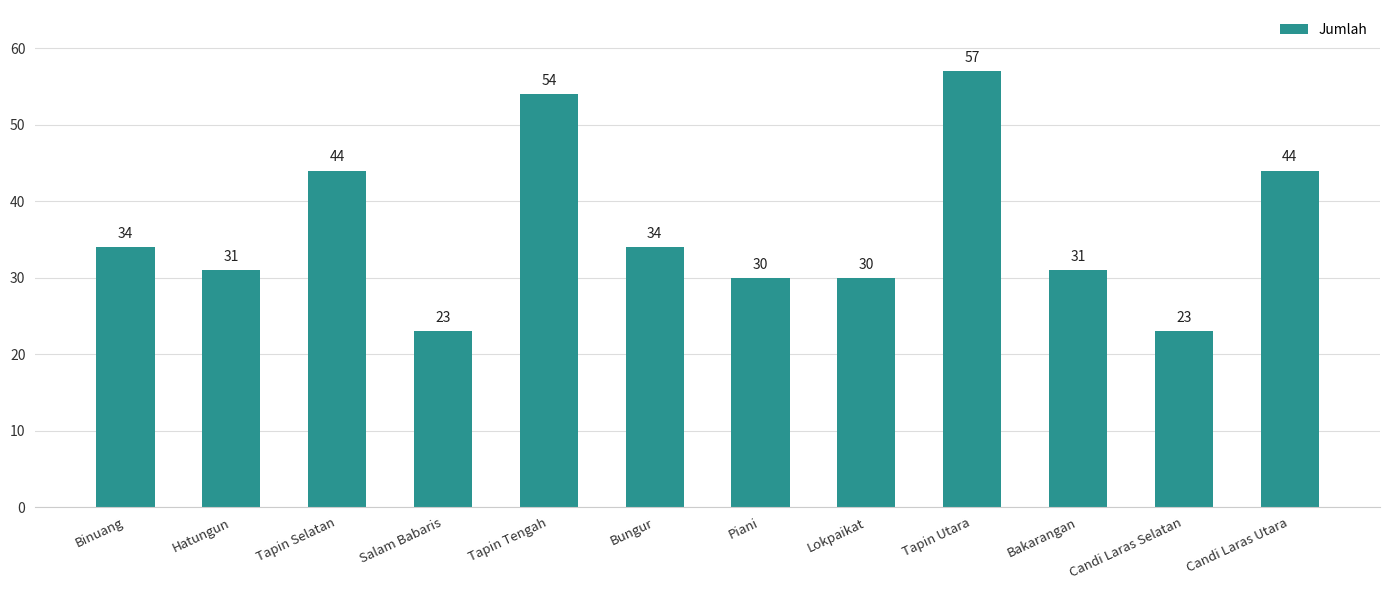

What is the ratio of the value at Tapin Utara to the value at Tapin Tengah?

1.1